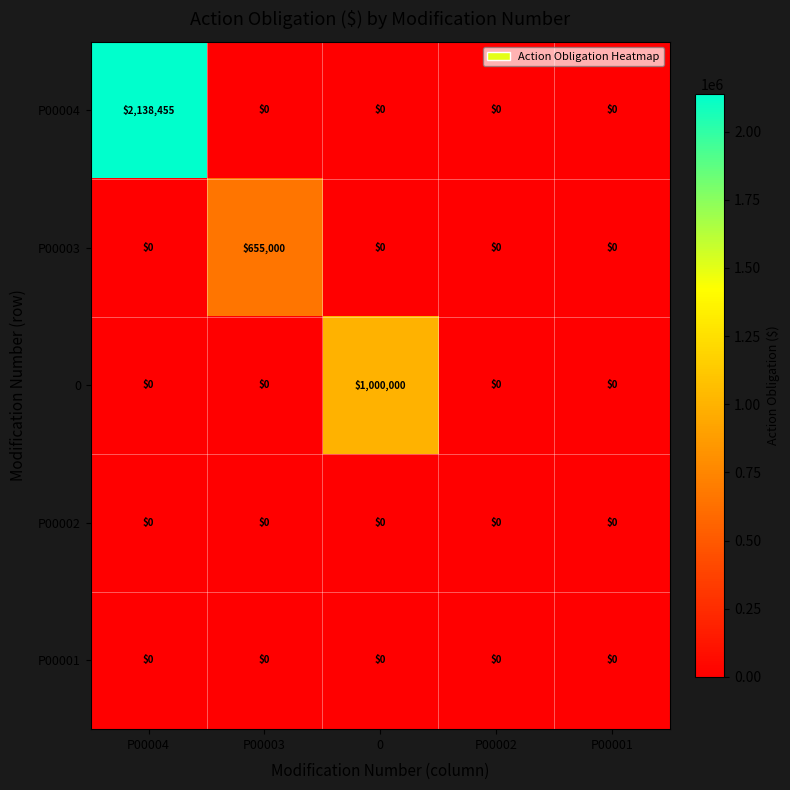

At which category does the chart reach its peak across all series?

P00004